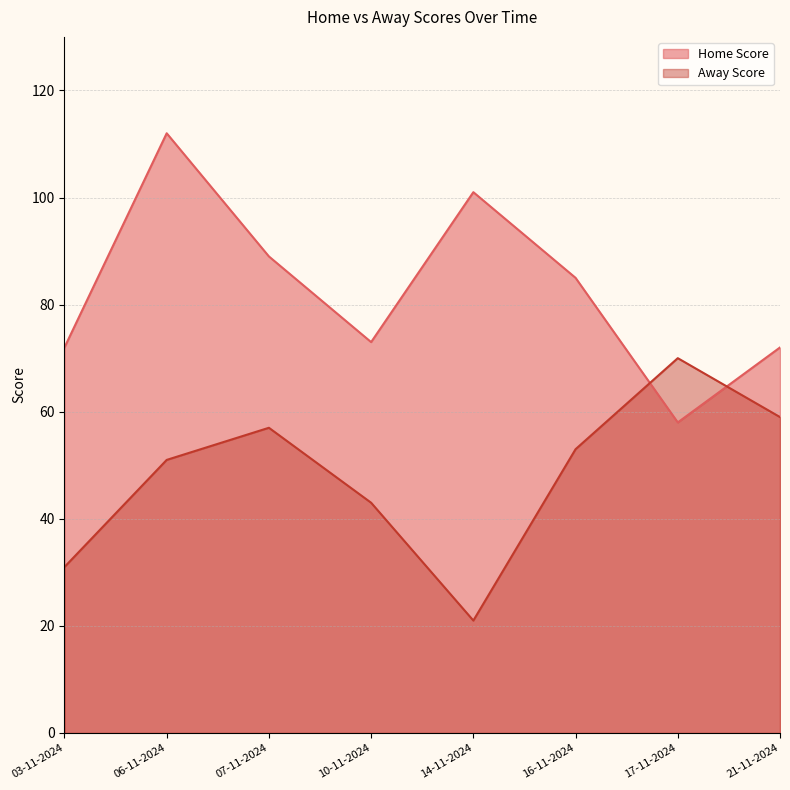

Reading left to right, transcribe all the data shown in this chart.

Home Score: 72	112	89	73	101	85	58	72
Away Score: 31	51	57	43	21	53	70	59